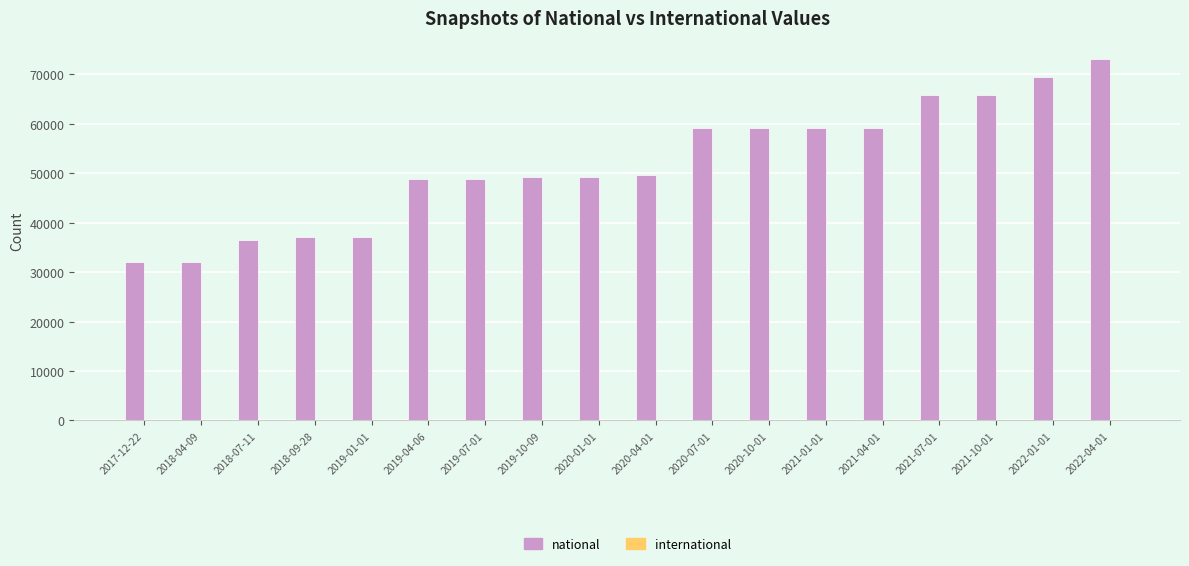

Which series has the largest total across all categories?

national